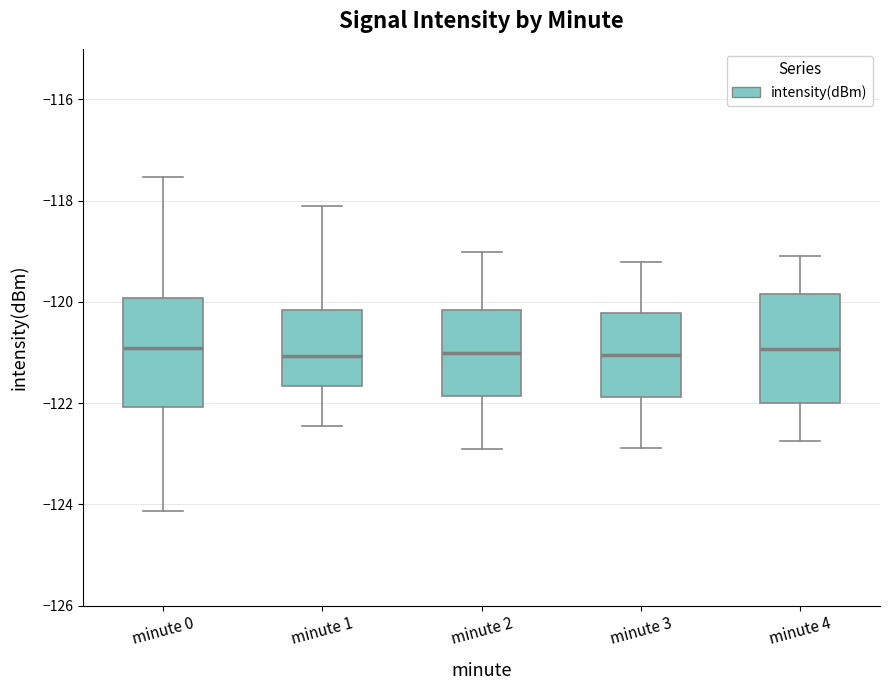

Reading left to right, transcribe this box plot: for each box, give where its median line is, the range the box spans, and where its two whiskers end, as read against the y-axis. The values are not printed on the chart, so give them approximately, as read against the axis.

minute 0: median -121.0, box -122.0 to -120.0, whiskers -124.2 to -117.6
minute 1: median -121.0, box -121.6 to -120.2, whiskers -122.4 to -118.2
minute 2: median -121.0, box -121.8 to -120.2, whiskers -123.0 to -119.0
minute 3: median -121.0, box -121.8 to -120.2, whiskers -122.8 to -119.2
minute 4: median -121.0, box -122.0 to -119.8, whiskers -122.8 to -119.0